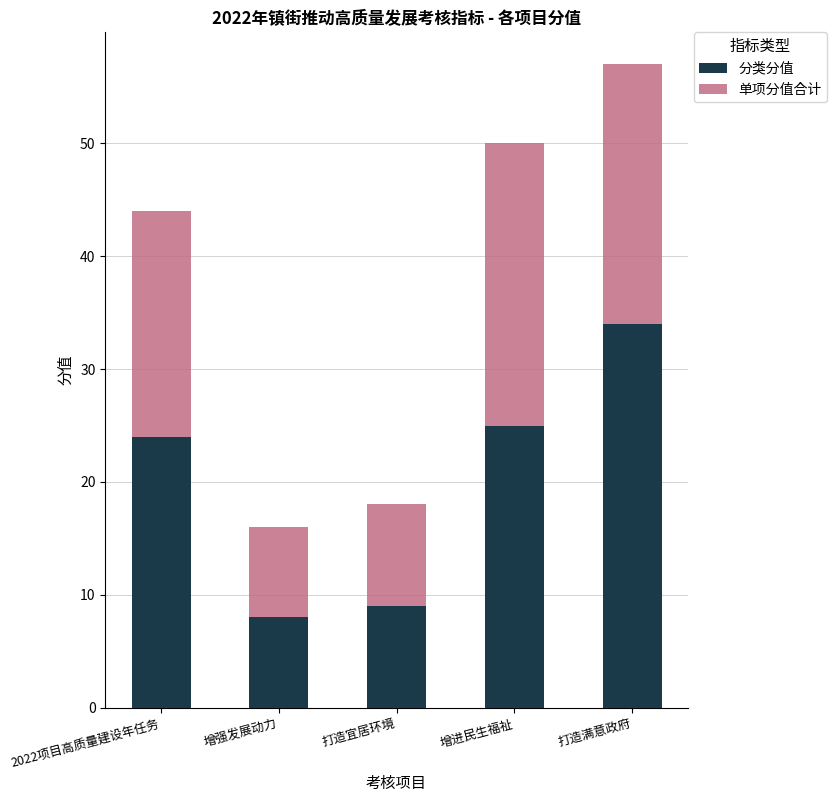

How many distinct data groups are displayed?

2